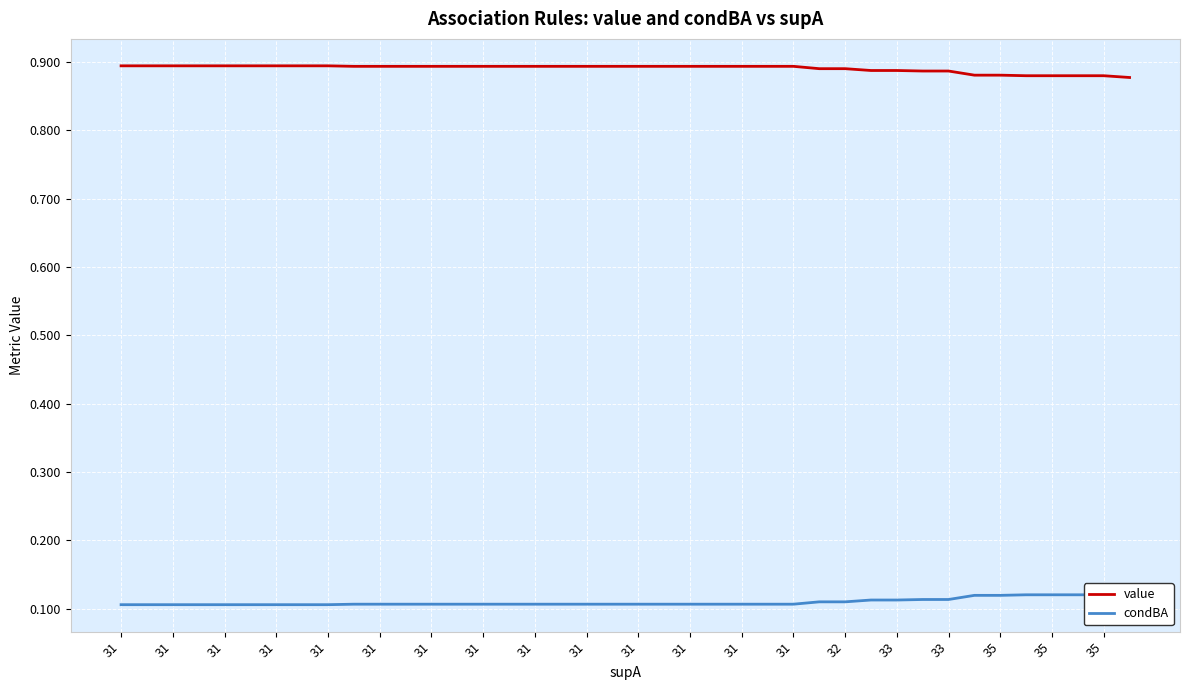

What is the sum of the value values at 31 and 31?

1.8